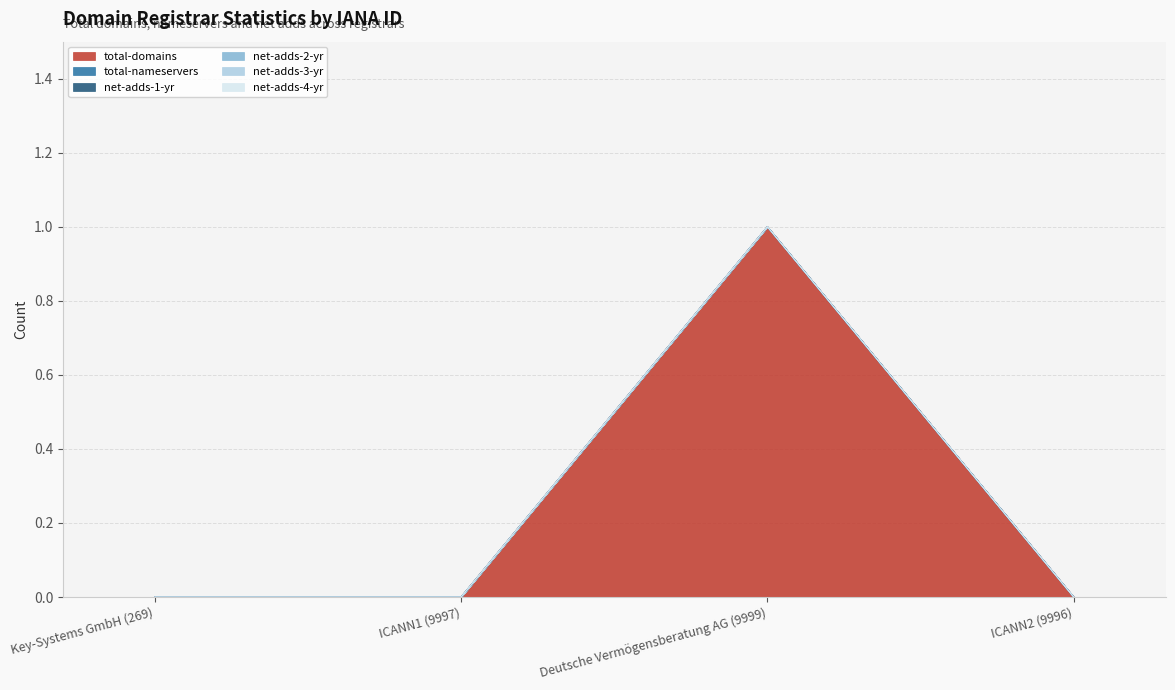

Does the chart have visible grid lines?

Yes